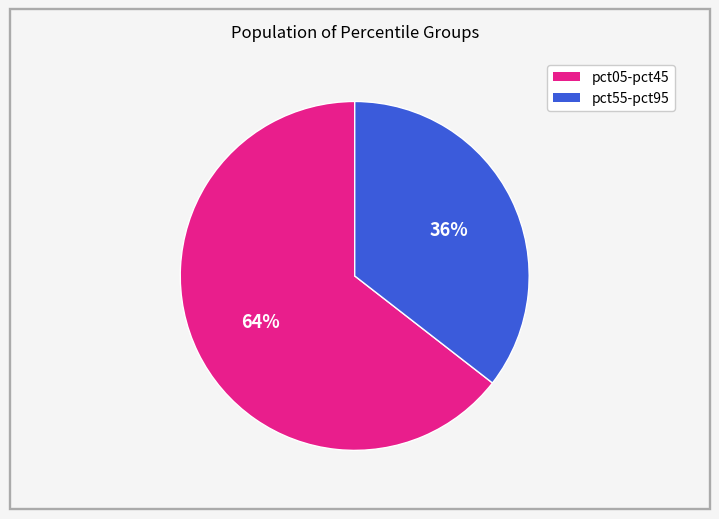

Does any single category account for the majority?

Yes